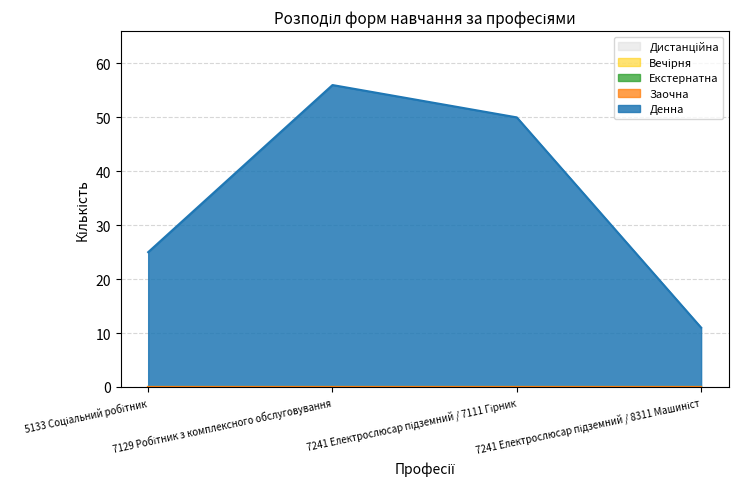

True or false: Дистанційна and Вечірня cross at least once.

False